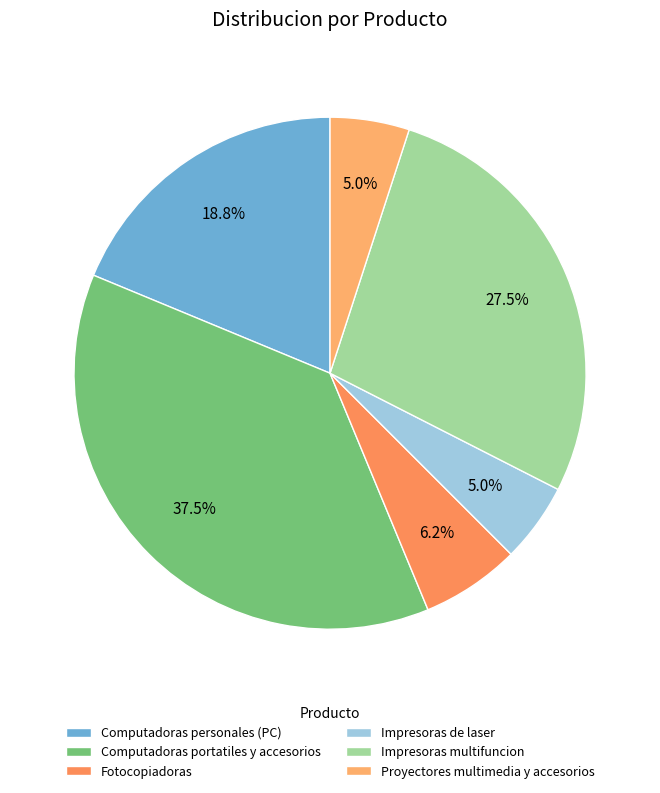

To the nearest percent, what portion does Computadoras personales (PC) represent?

19%